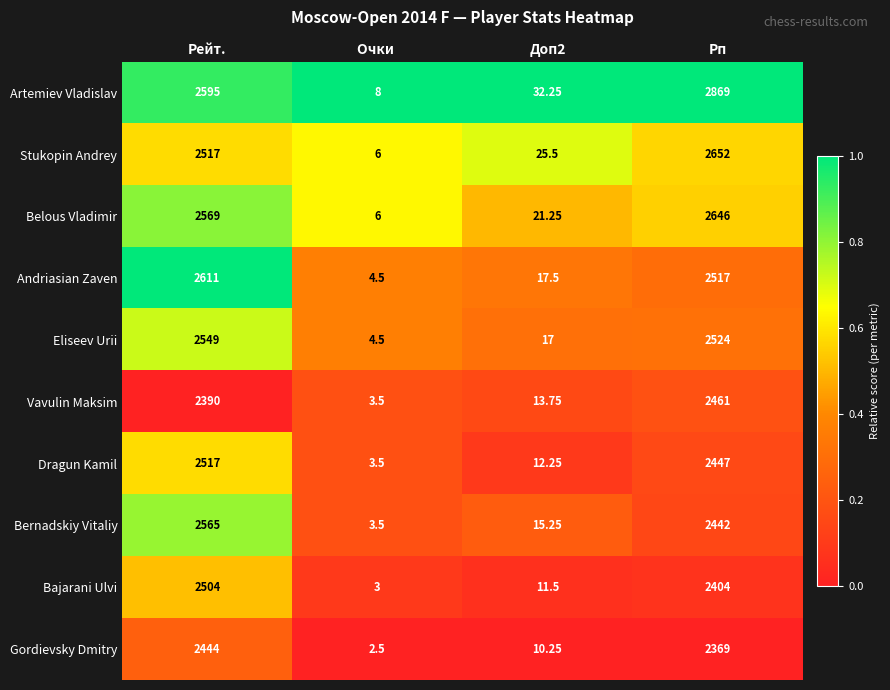

List the series in order of their peak value, highest first.

Artemiev Vladislav, Stukopin Andrey, Belous Vladimir, Andriasian Zaven, Bernadskiy Vitaliy, Eliseev Urii, Dragun Kamil, Bajarani Ulvi, Vavulin Maksim, Gordievsky Dmitry